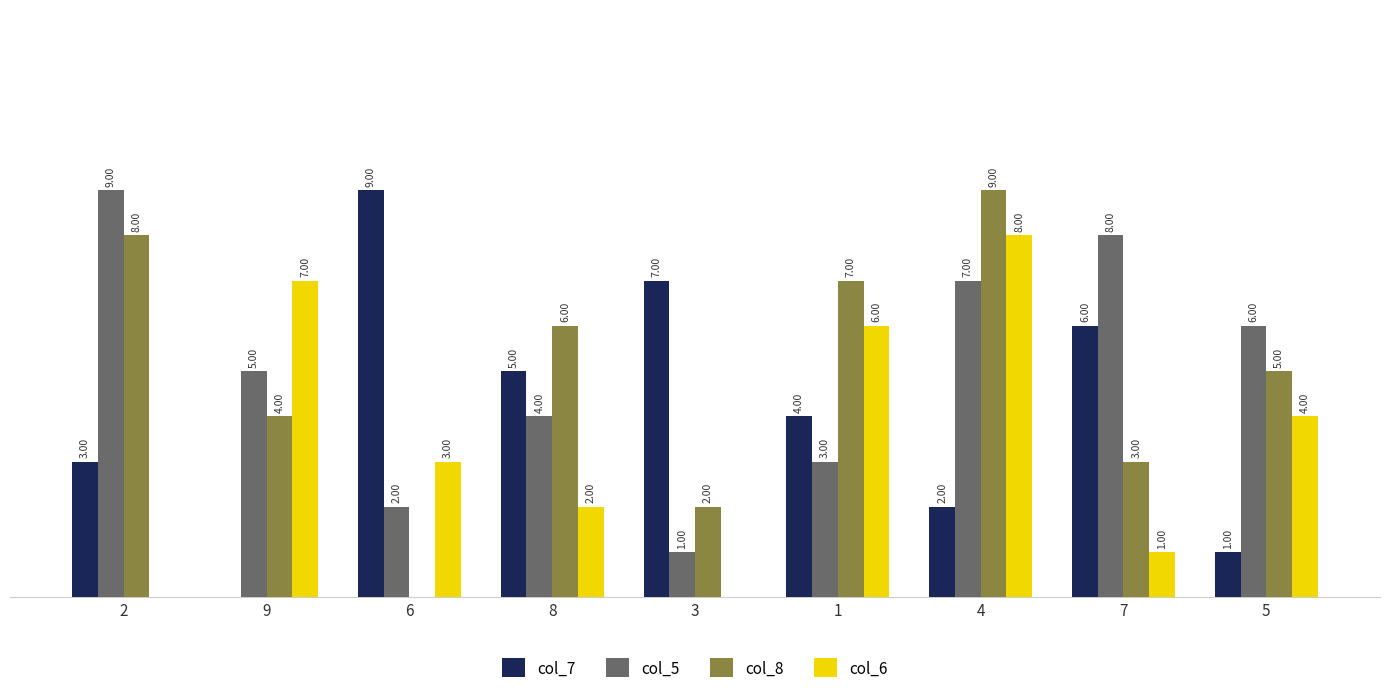

Between 9 and 1, which series saw the biggest shift?

col_7